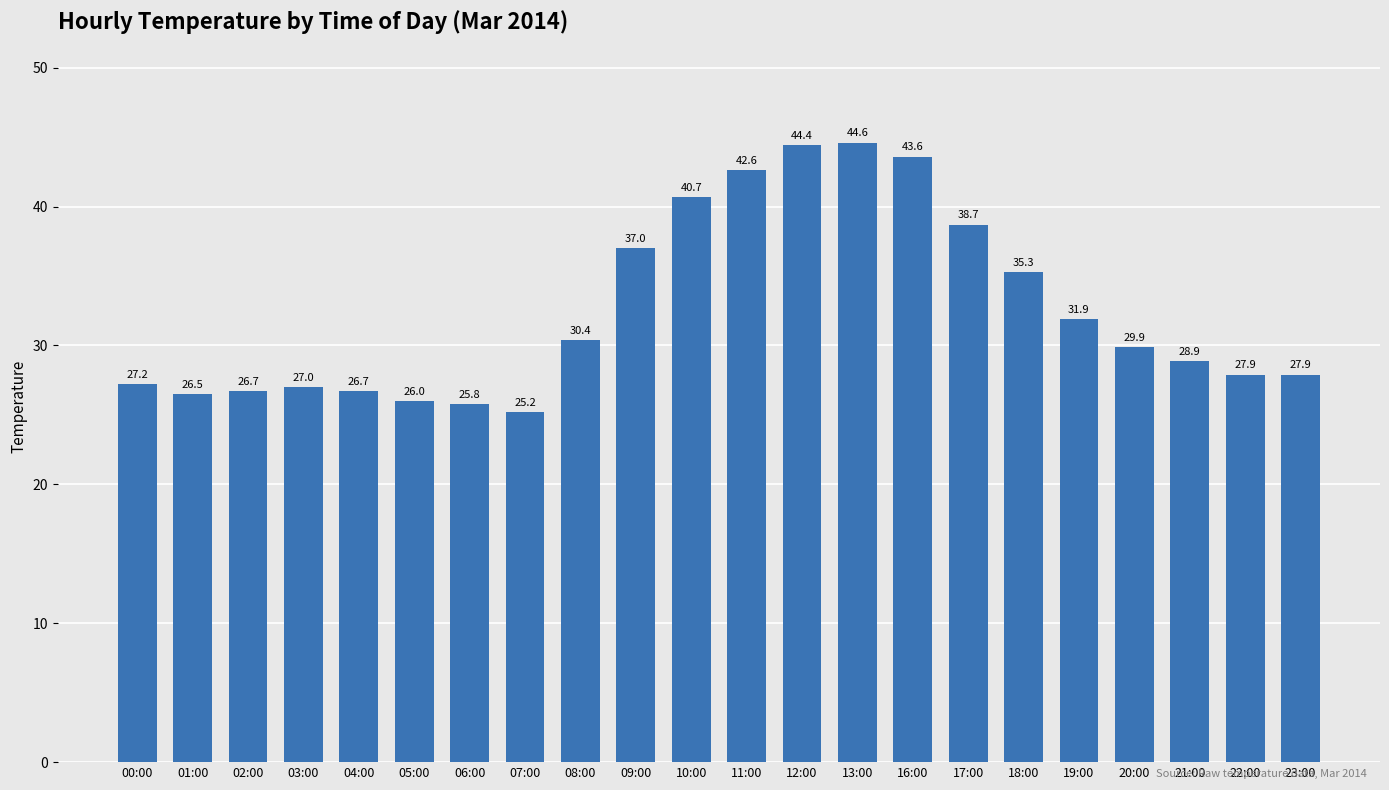

Read the value at 10:00.

40.7